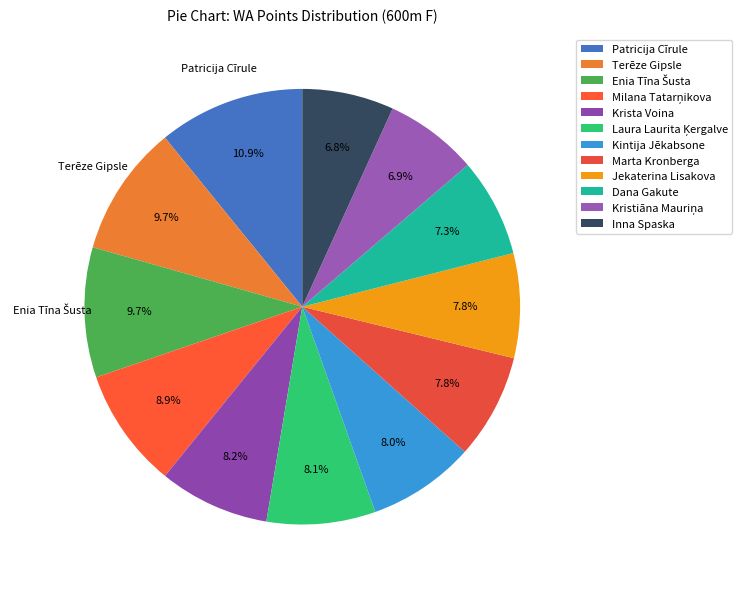

Does Terēze Gipsle account for over 50% of the chart?

No